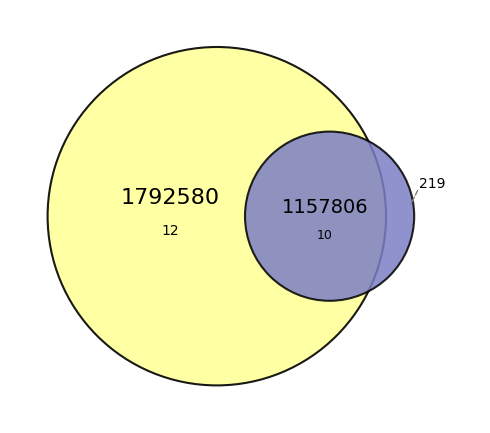

What percentage is the 12 slice, to the nearest percent?

61%